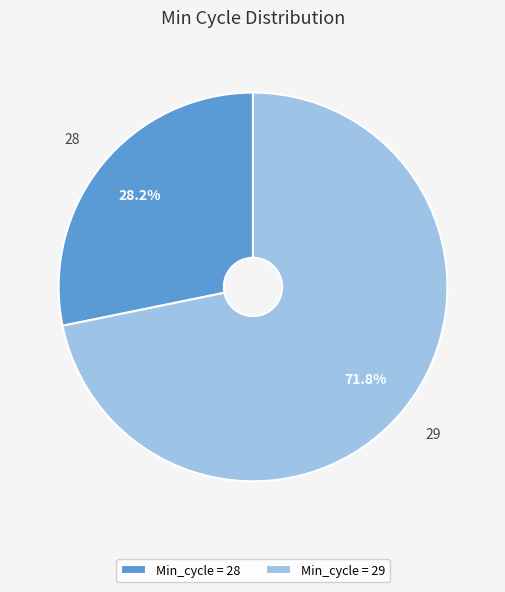

Is the sum of Min_cycle = 28 and Min_cycle = 29 greater than half?

Yes